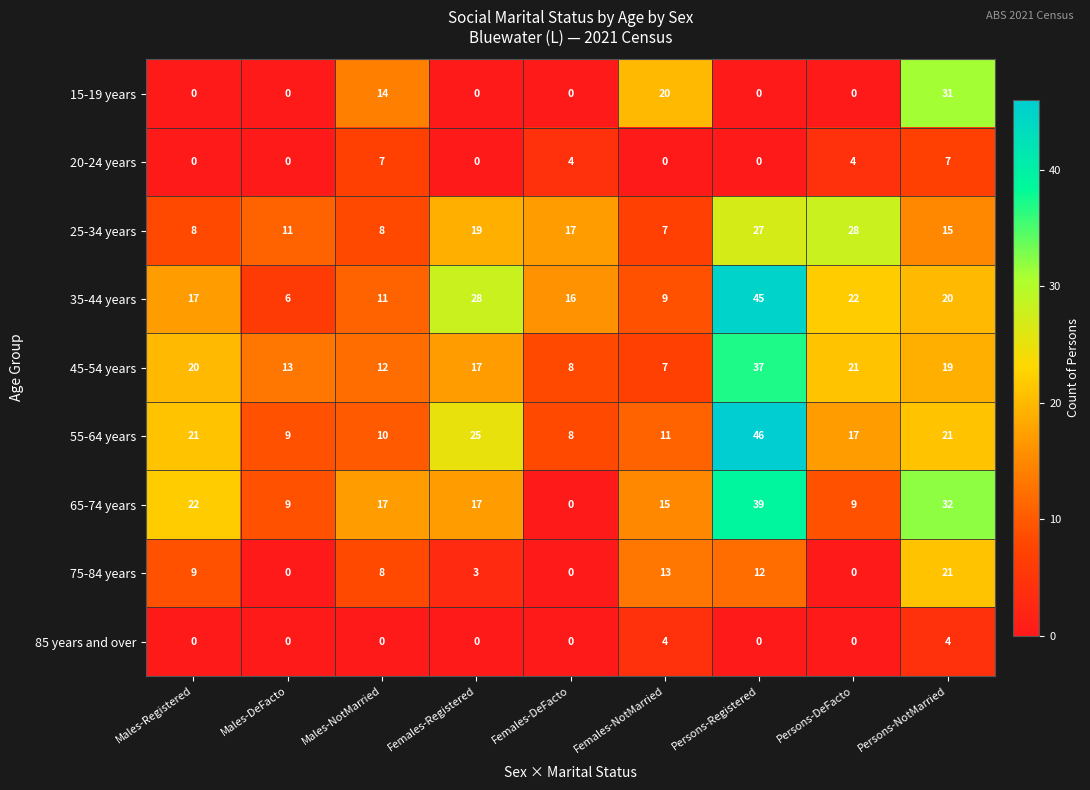

Which series has the largest total across all categories?

35-44 years